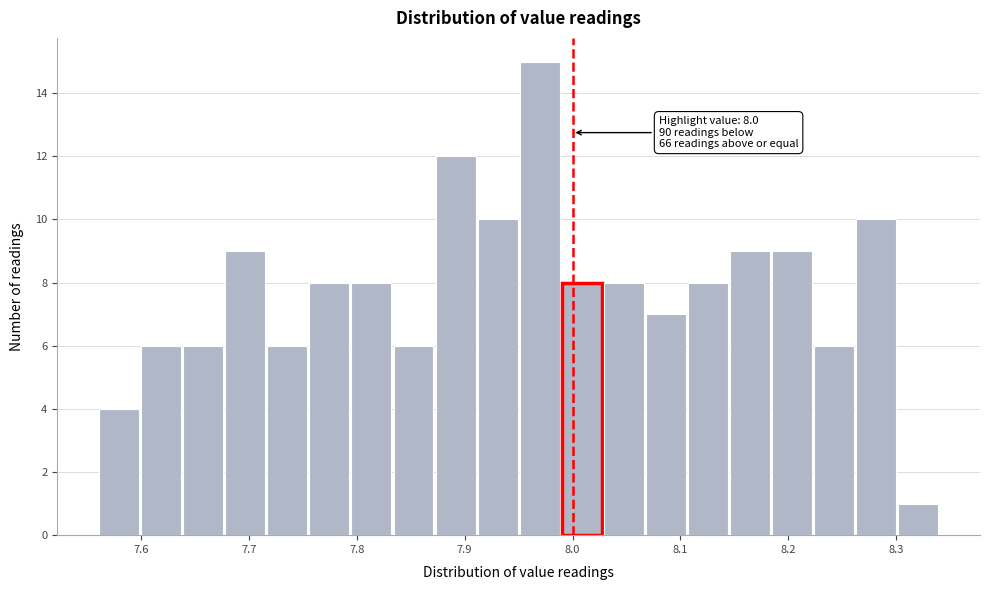

Around what value on the x-axis is the tallest bar? Give the approximate position of its centre, as read against the axis.

7.97